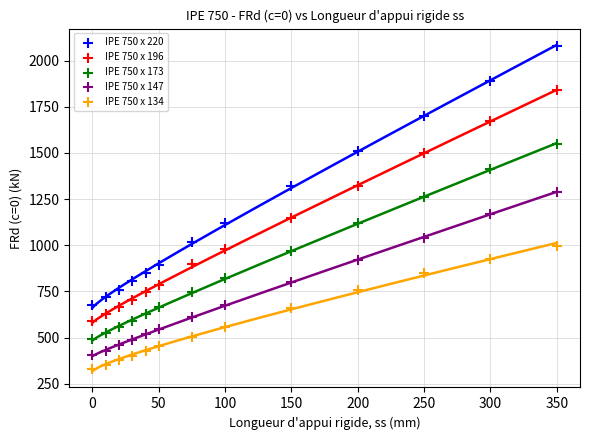

Across all data points, what is the range of X values (max minus min)?

350